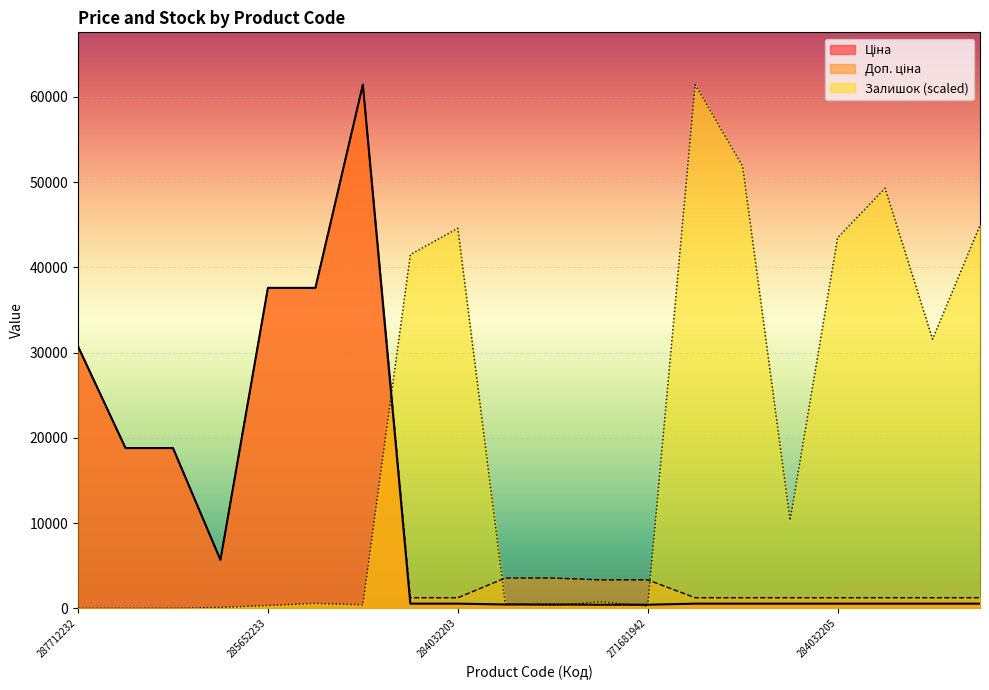

In Доп. ціна, how many points are higher than both neighbors (excluding endpoints)?

1